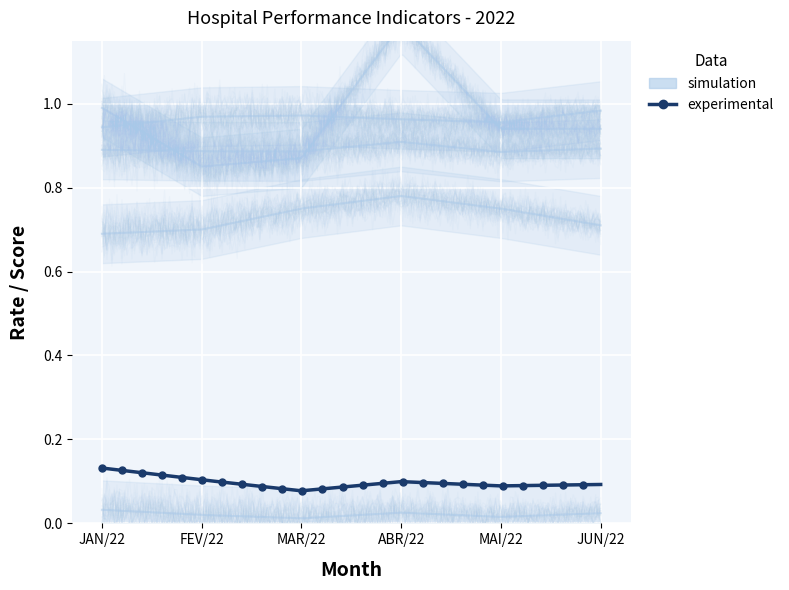

At which category does the chart reach its minimum across all series?

MAR/22